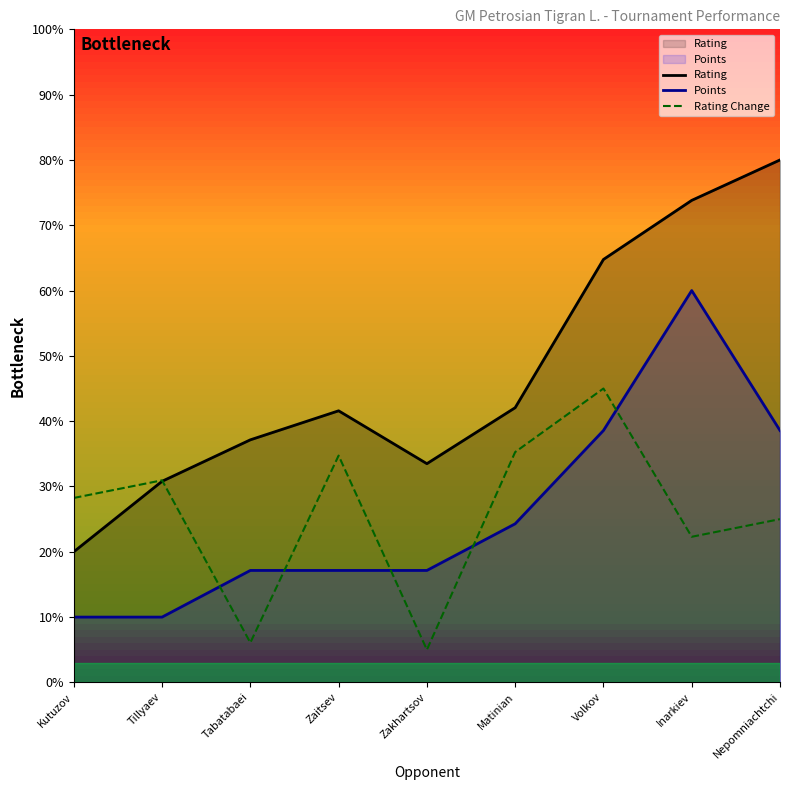

Does the chart have visible grid lines?

No